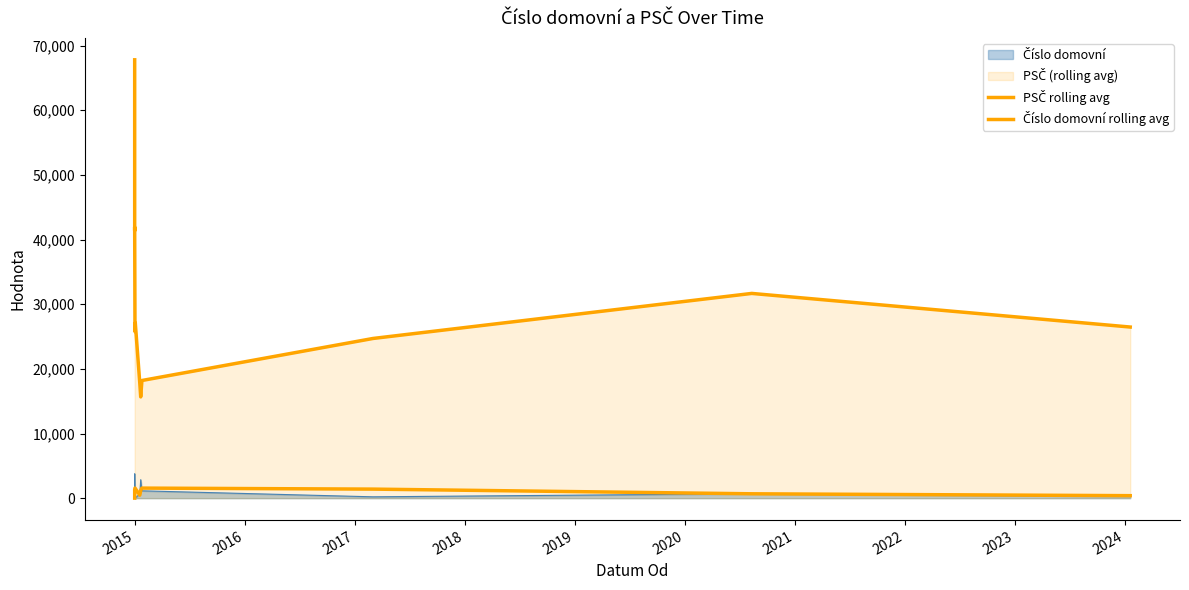

At which category is the sum across all series the highest?

2015